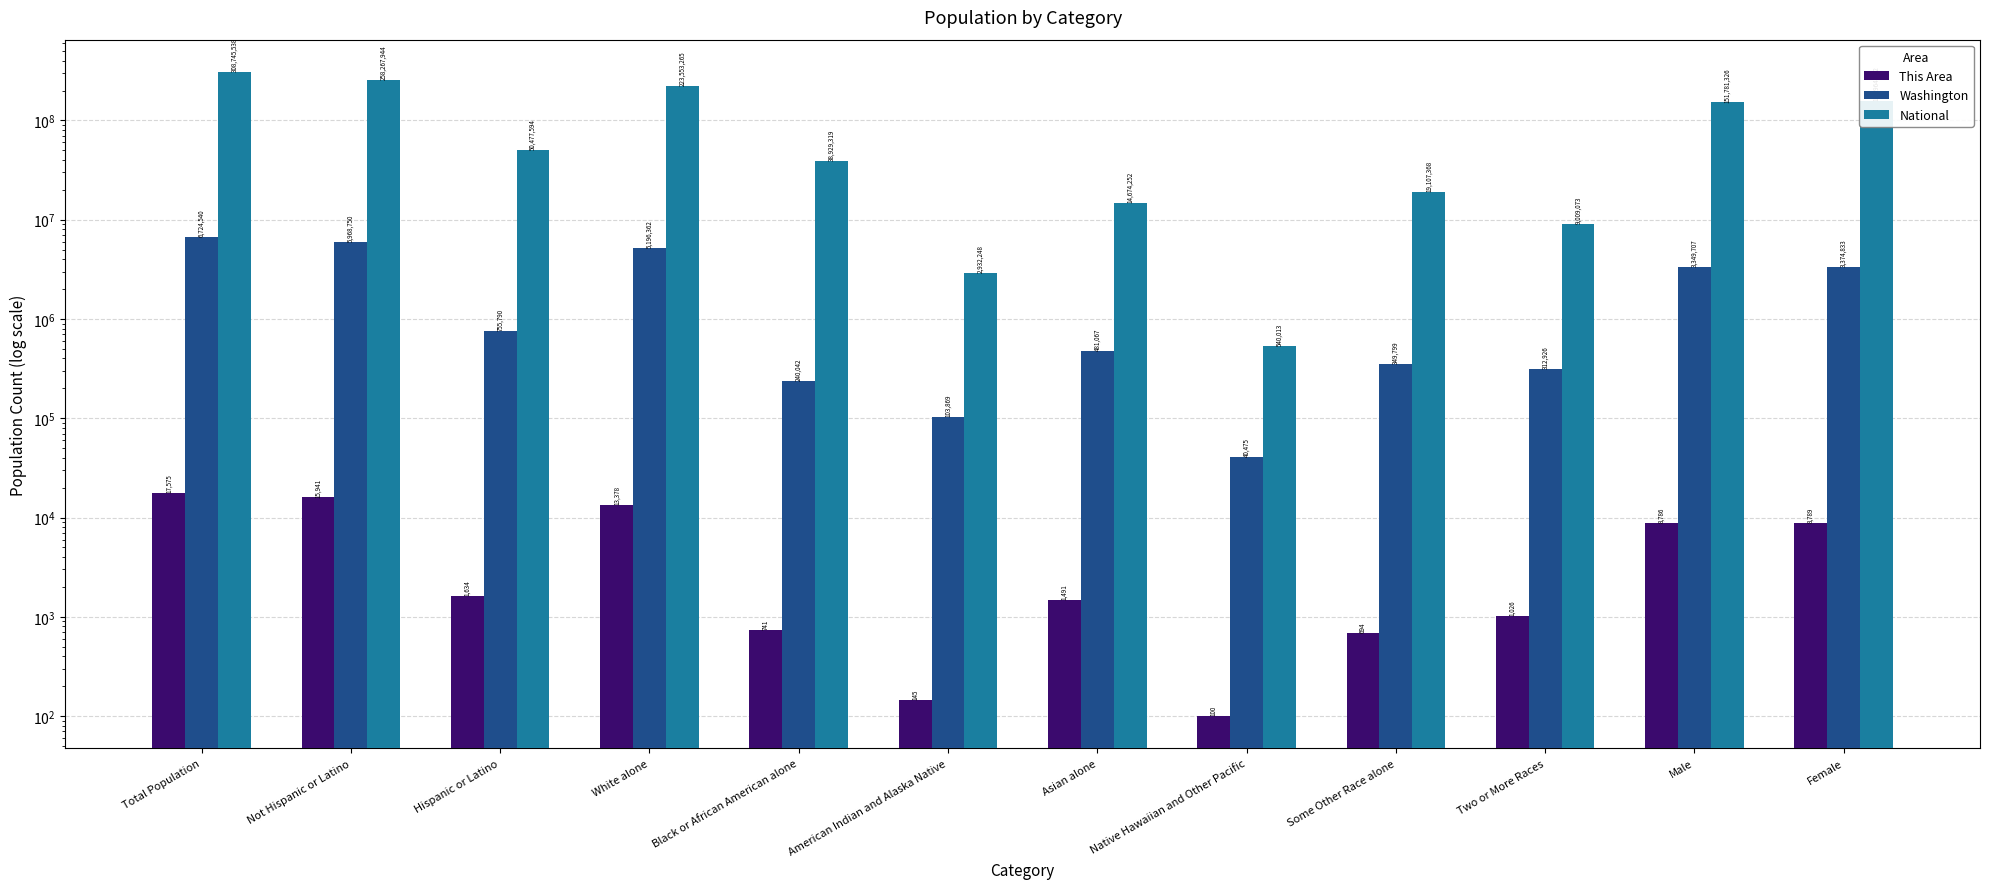

How many values in the This Area series are below 1634?

6